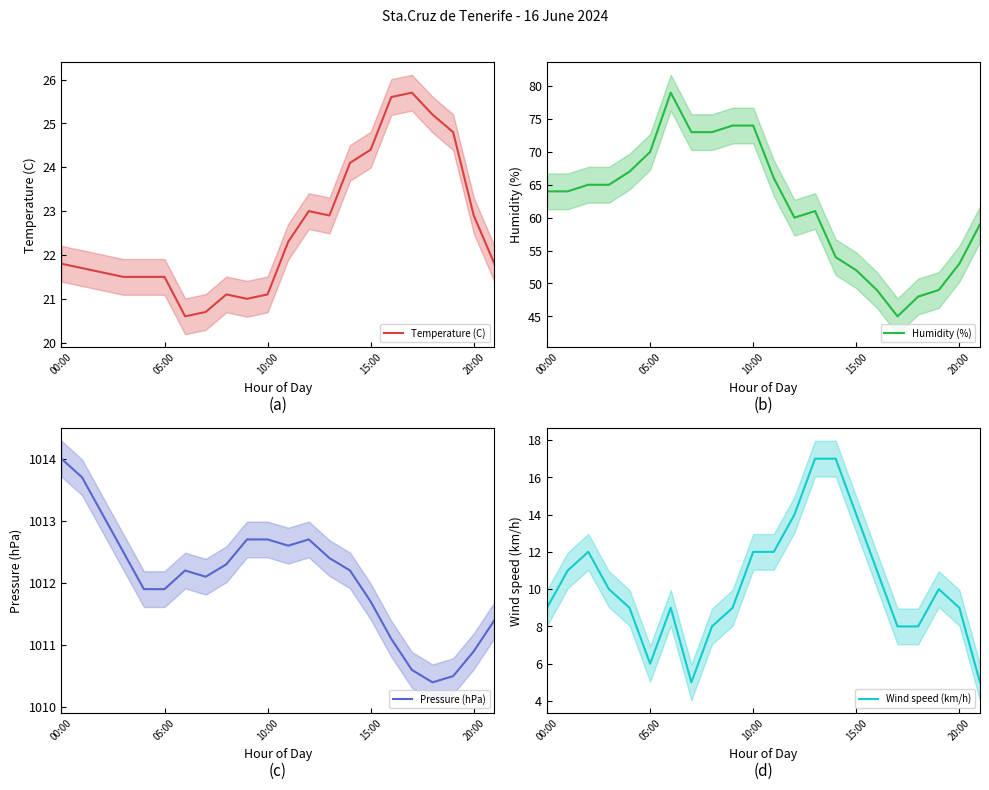

What is the minimum value for Temperature (C)?

20.6